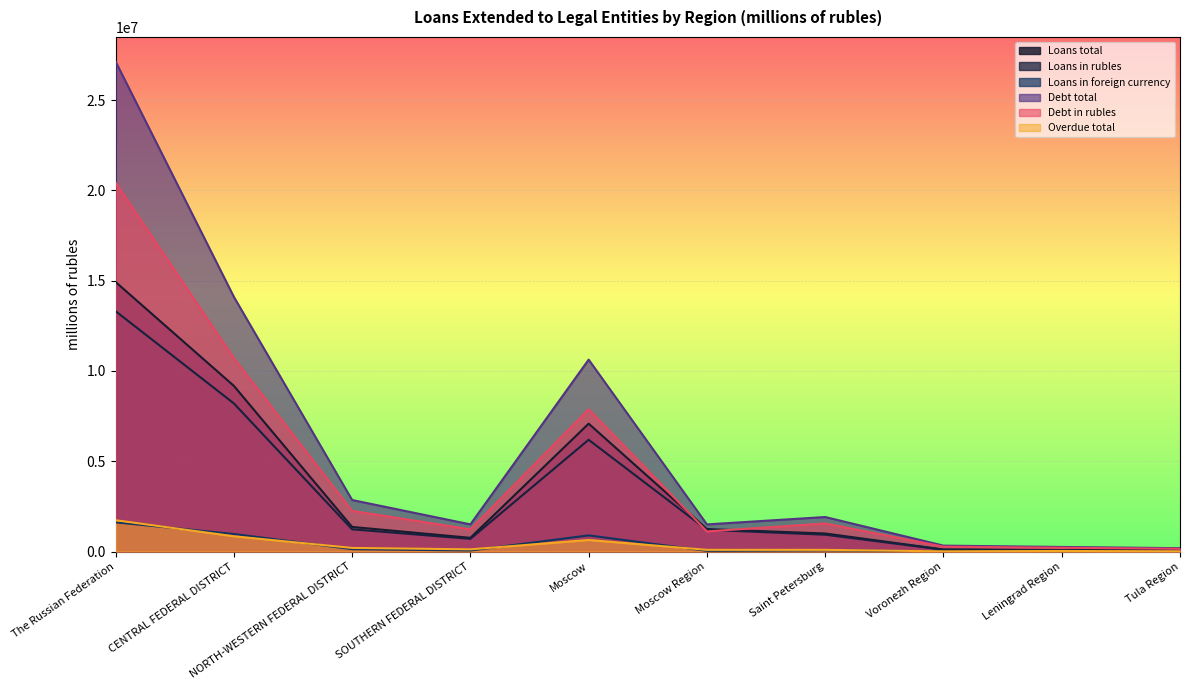

At which category does Loans in rubles reach its first local peak?

Moscow